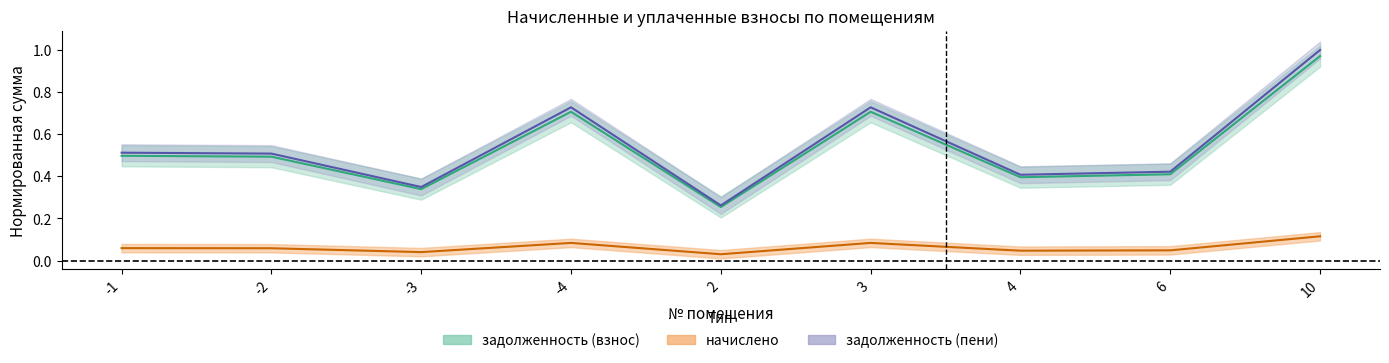

Which series changed the most between 4 and 6?

задолженность (пени)